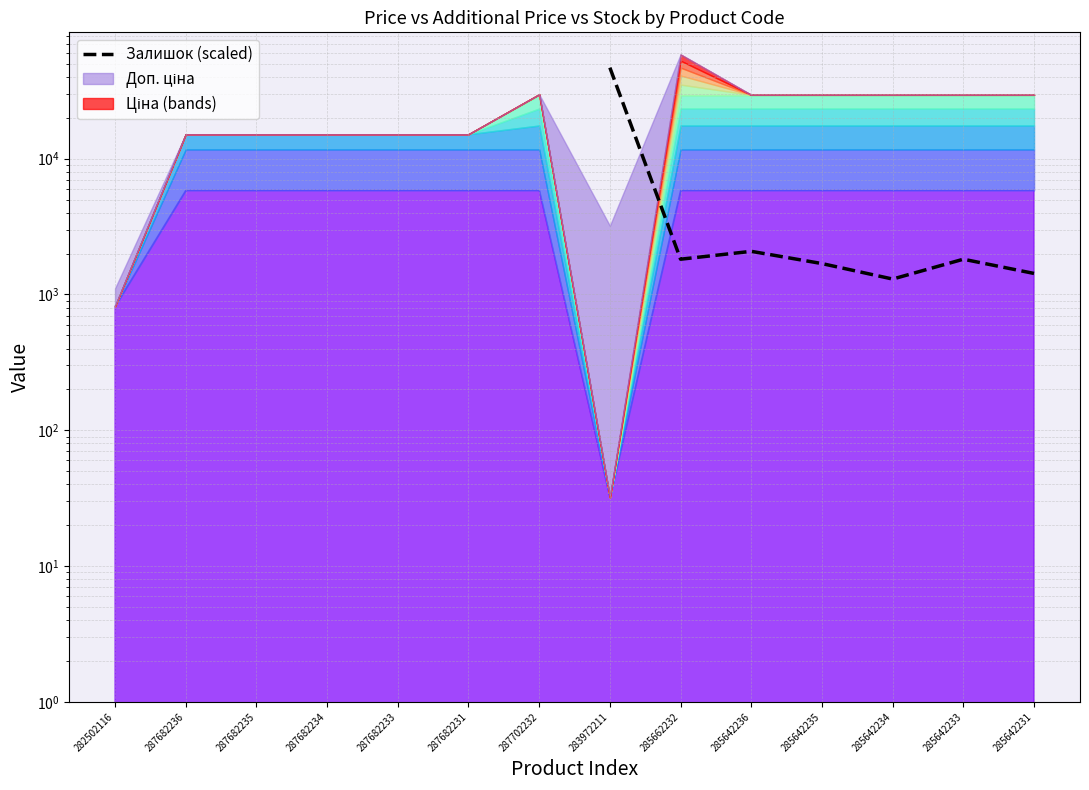

Where is the first local maximum?

285642236